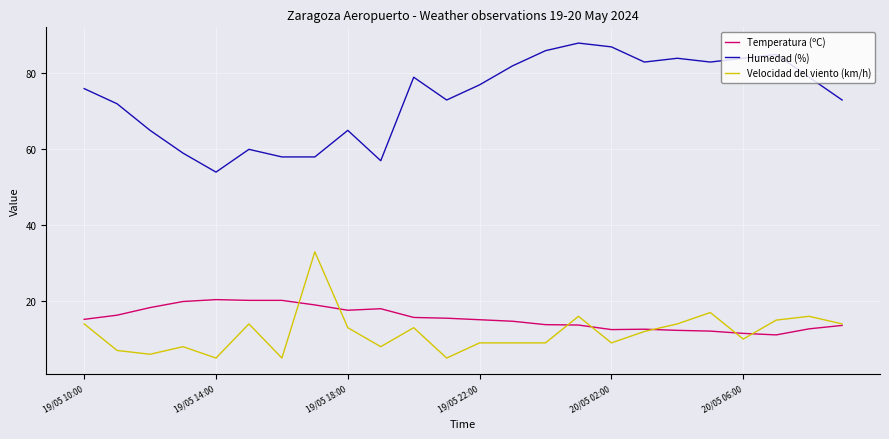

Which series has the widest spread of values?

Humedad (%)